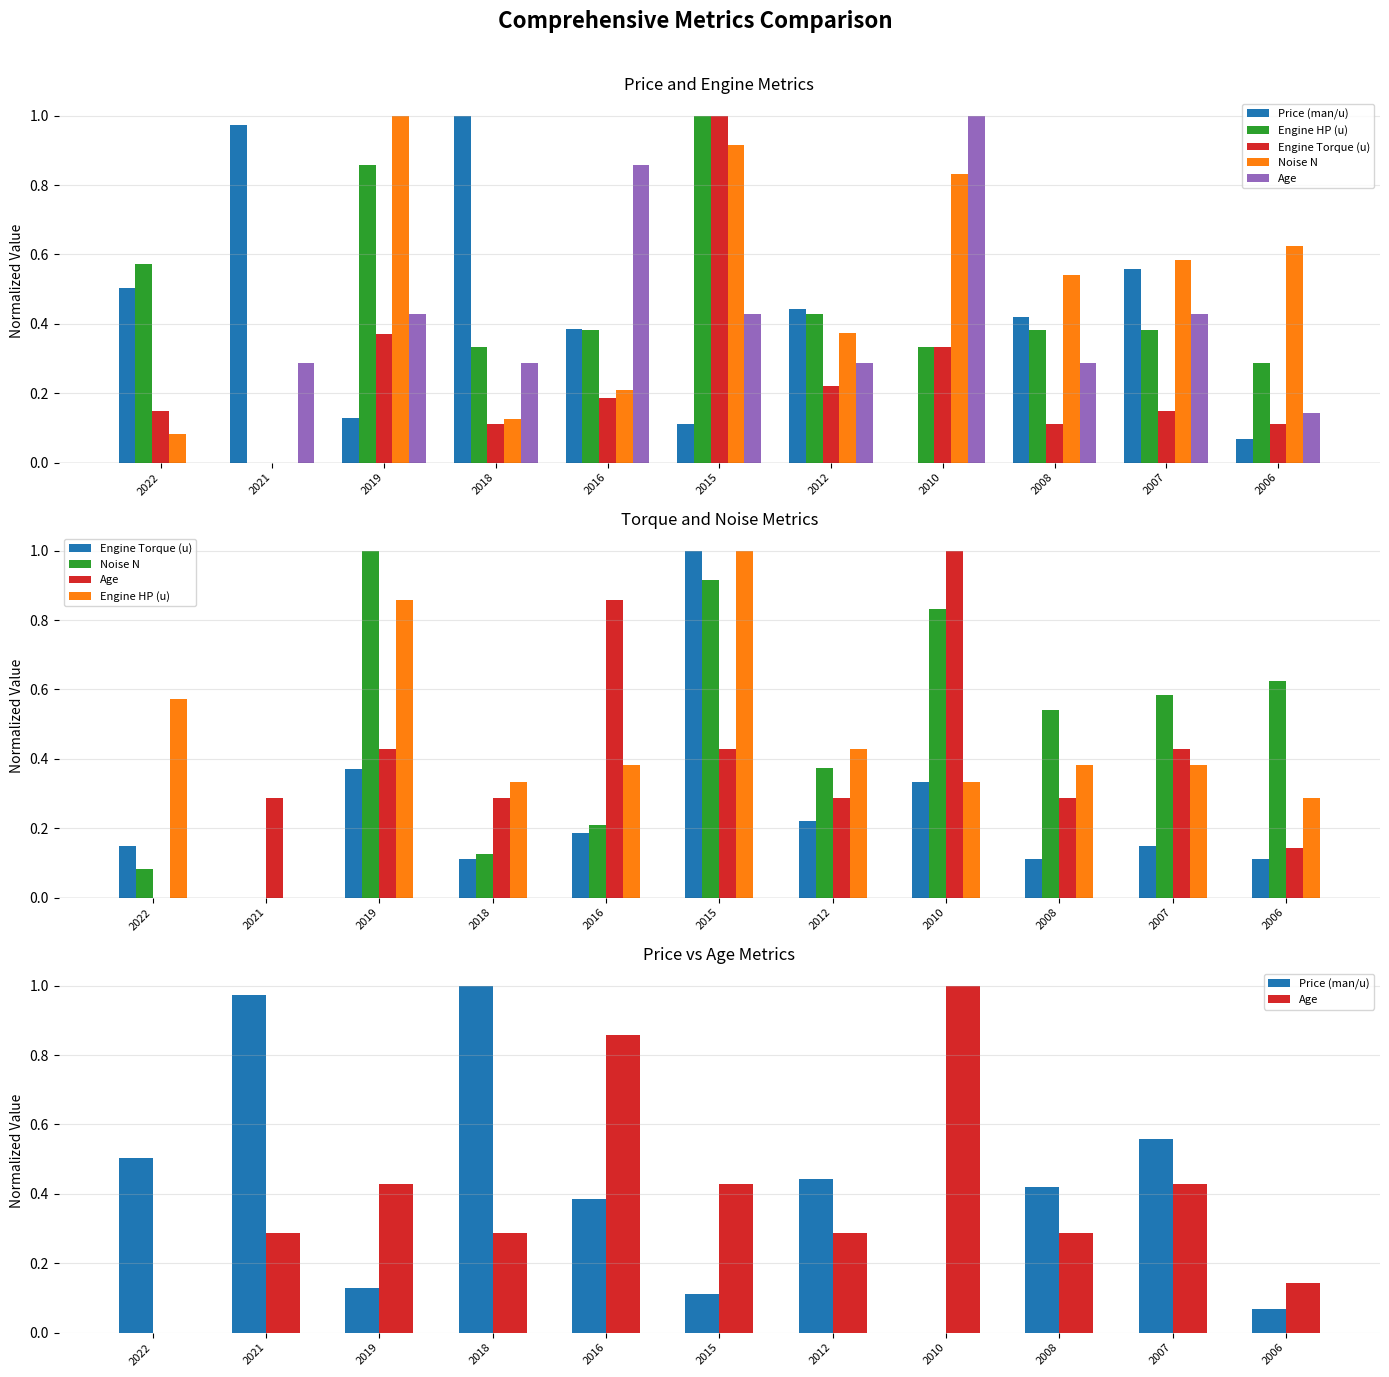

At how many categories does at least one series exceed 0?

11